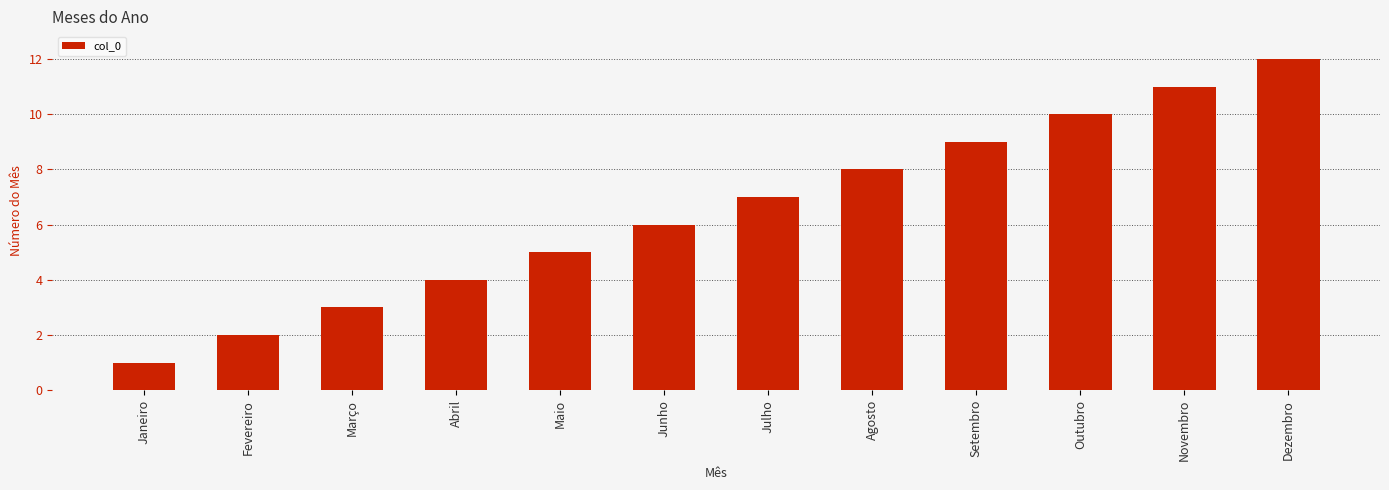

What is the difference between the second highest and second lowest values?

9